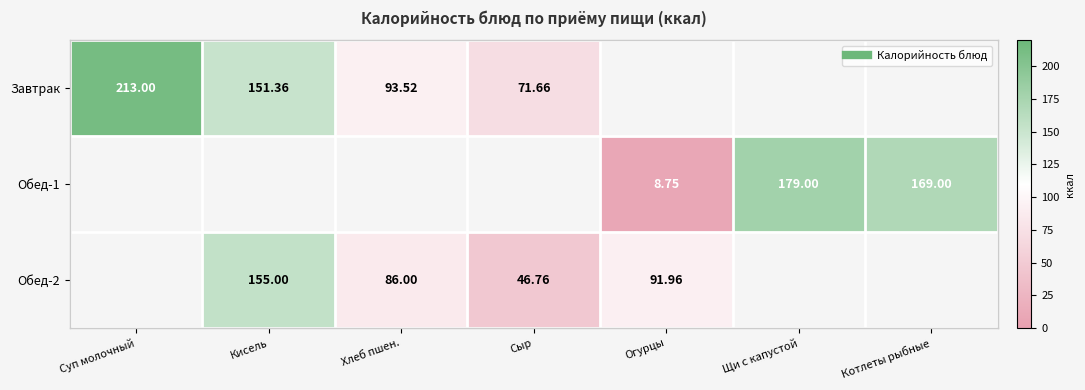

How many values in Завтрак are above zero?

4